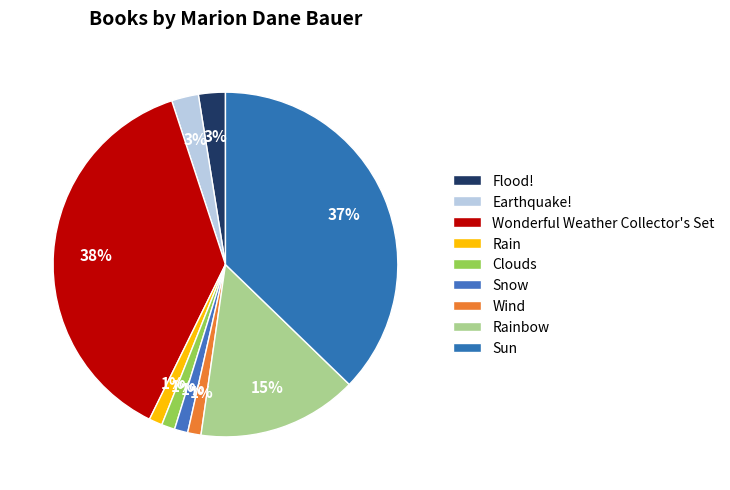

What is the largest slice in the pie chart?

Wonderful Weather Collector's Set